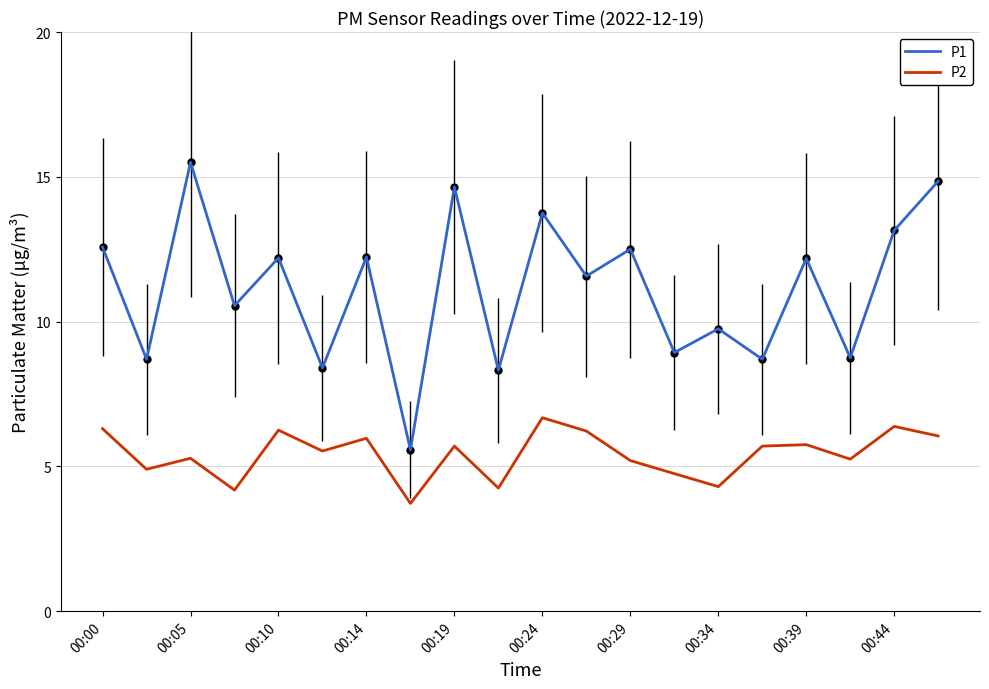

Rank the series by their maximum value, from highest to lowest.

P1, P2